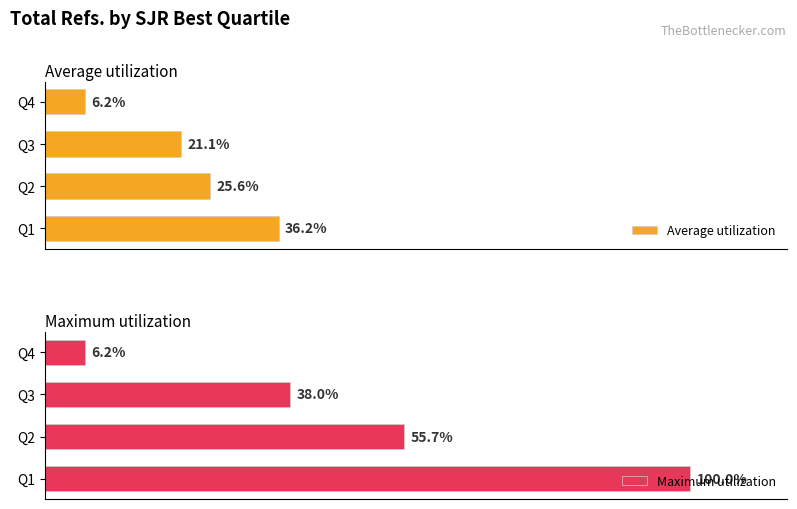

Rank the categories by Average utilization value from lowest to highest.

Q4, Q3, Q2, Q1